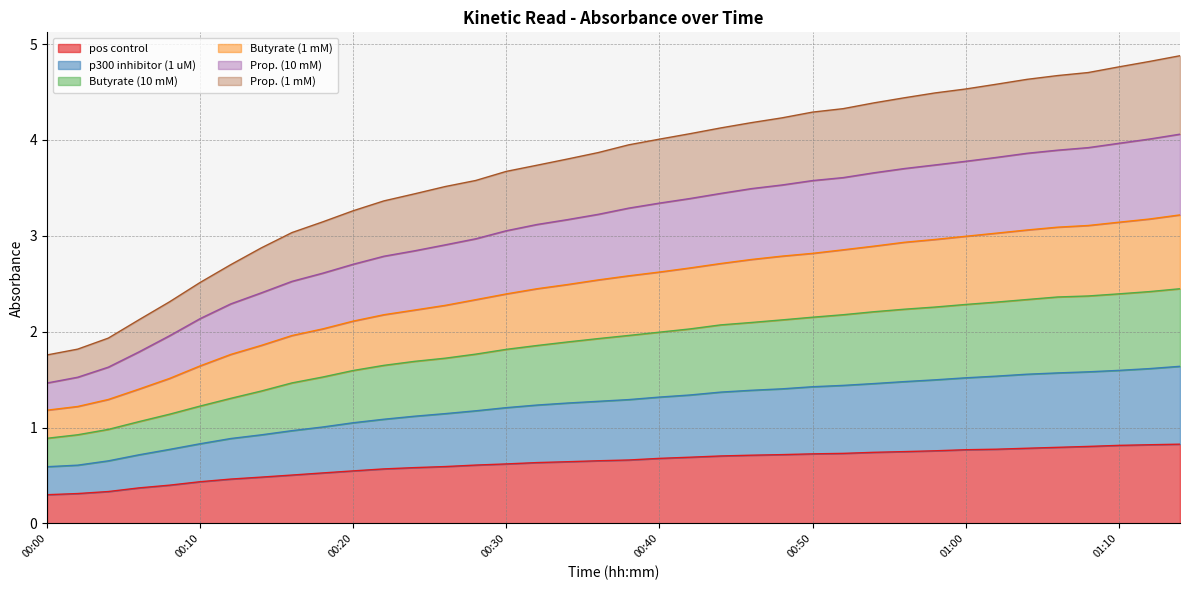

List the series in order of their overall mean, lowest first.

pos control, p300 inhibitor (1 uM), Butyrate (10 mM), Prop. (1 mM), Butyrate (1 mM), Prop. (10 mM)